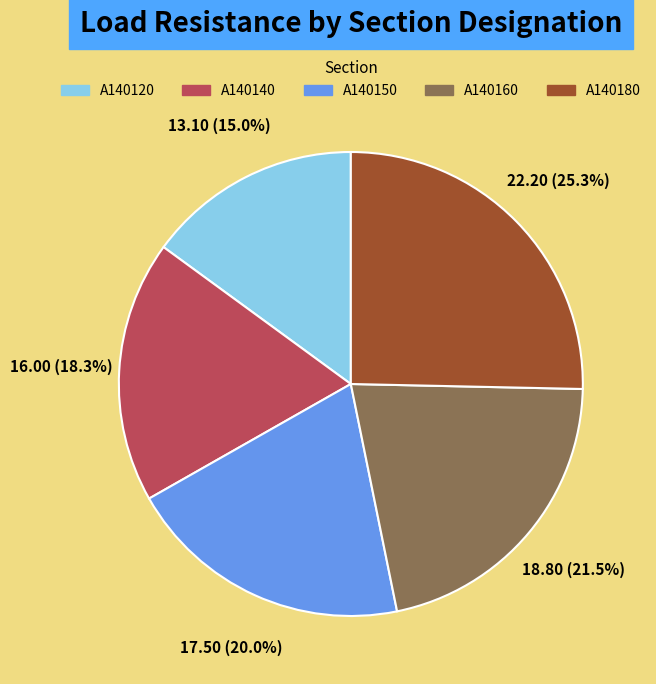

To the nearest percent, what is the difference between the largest and smallest slice percentages?

10%